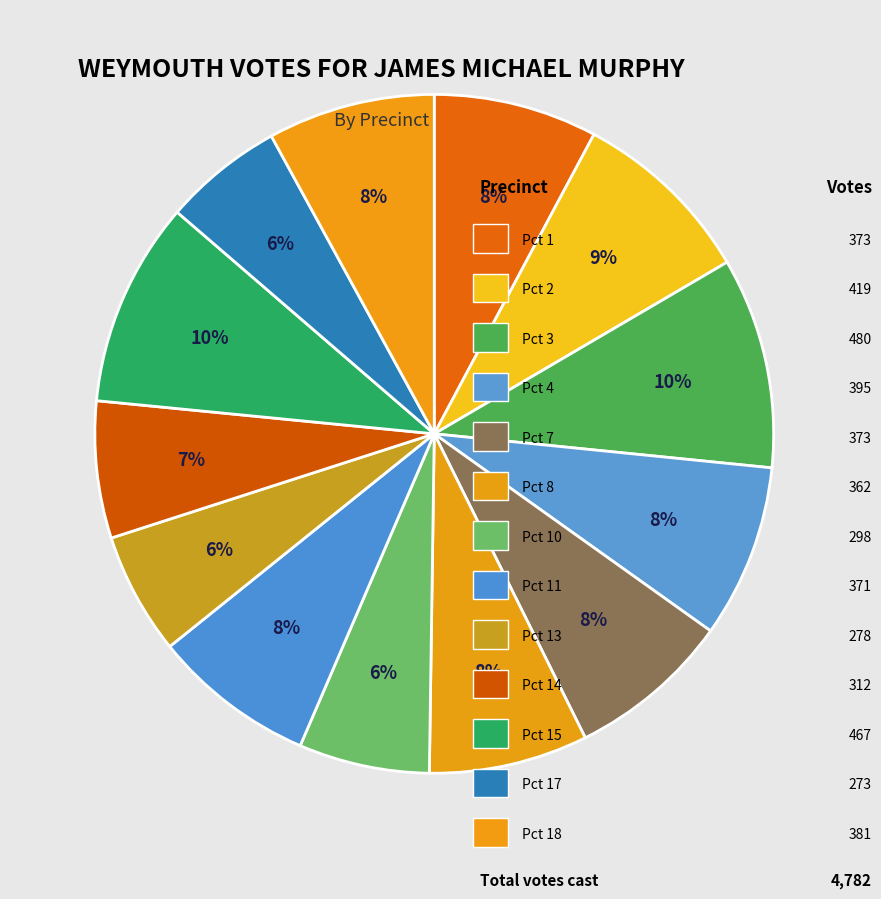

Which slice is the largest?

Pct 3